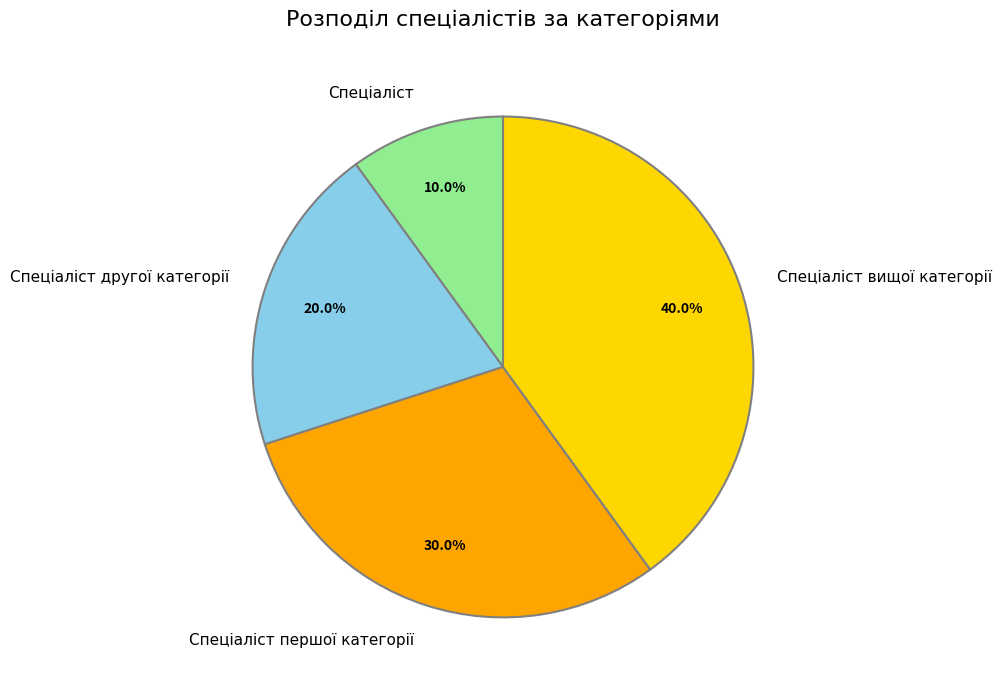

How many slices are in this pie chart?

4